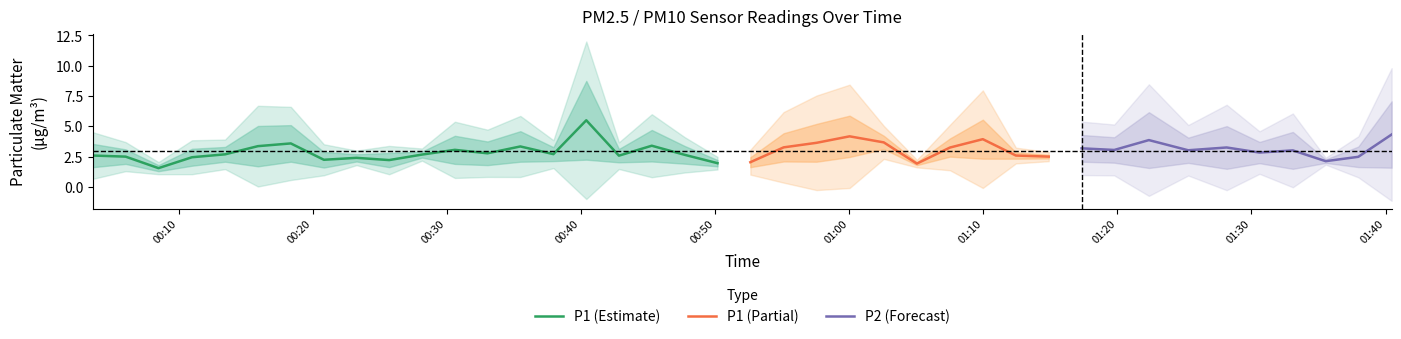

What is the value of the P1 point at the 11th from the left?

2.9